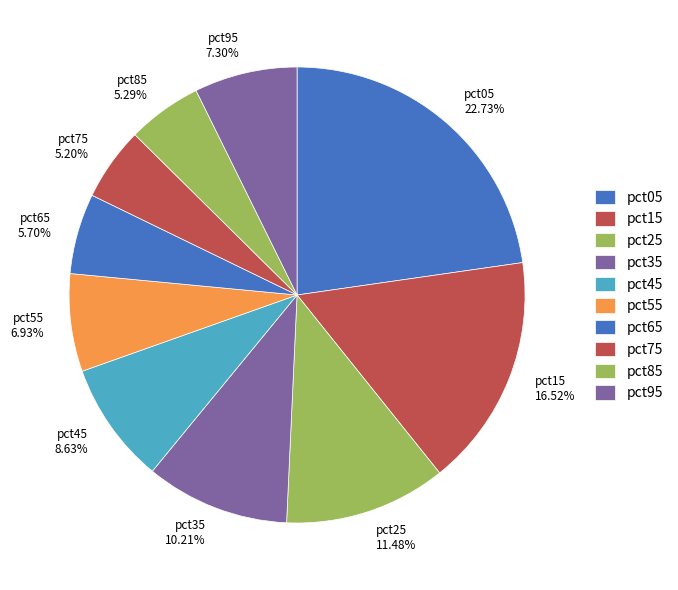

True or false: pct65 accounts for 1% of the total.

False